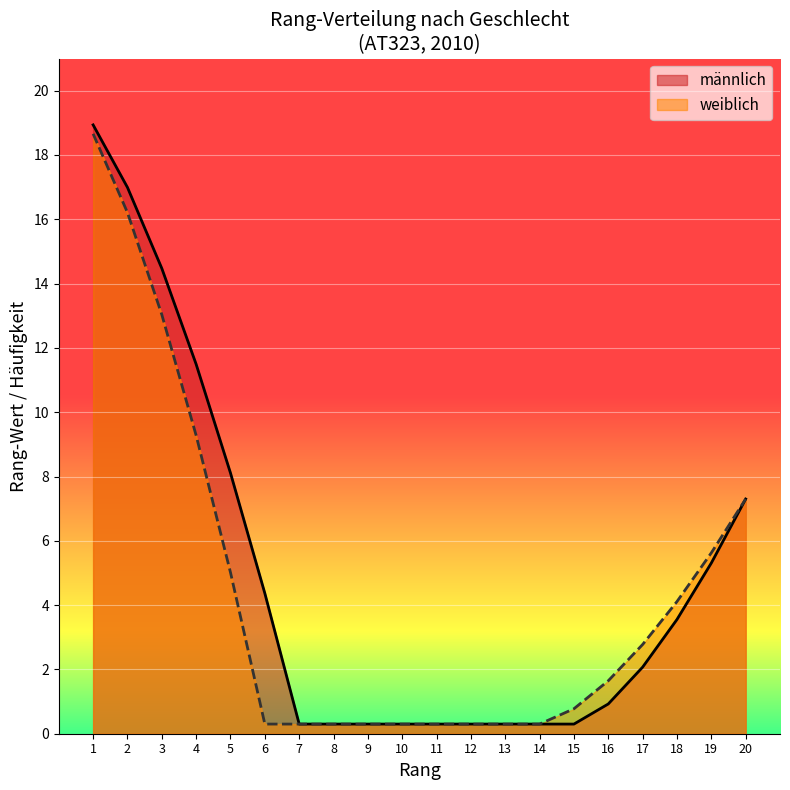

What is the maximum value for männlich?

18.9